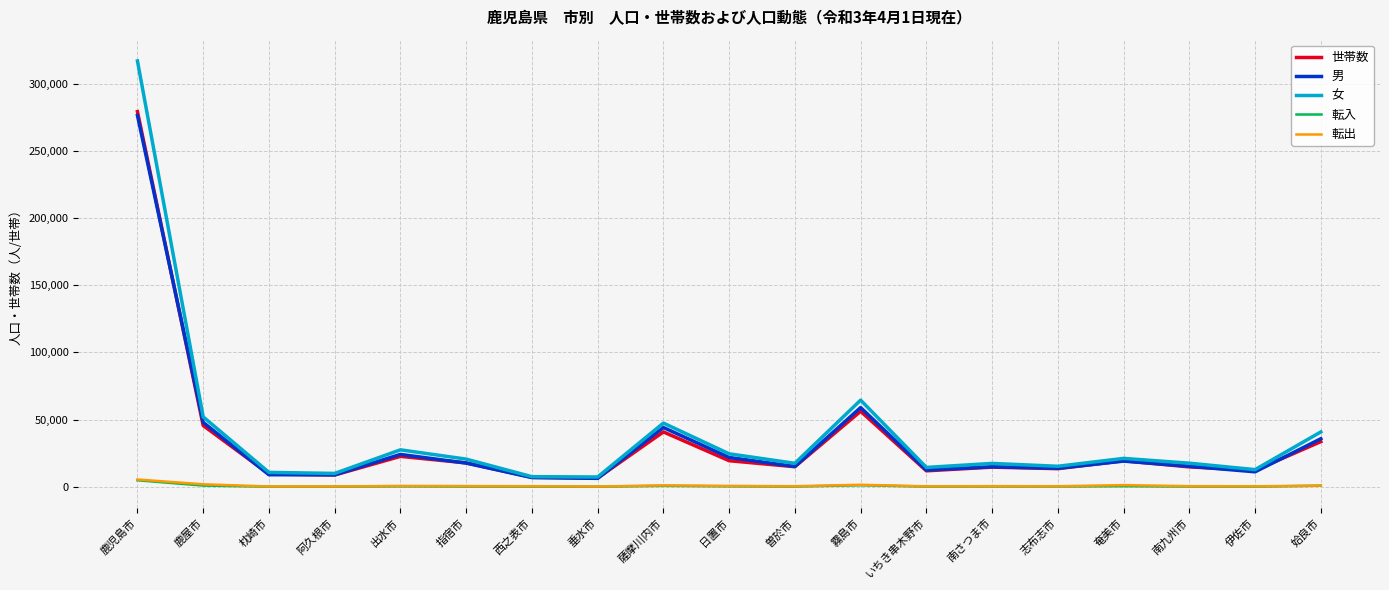

At which label does 男 reach its peak?

鹿児島市